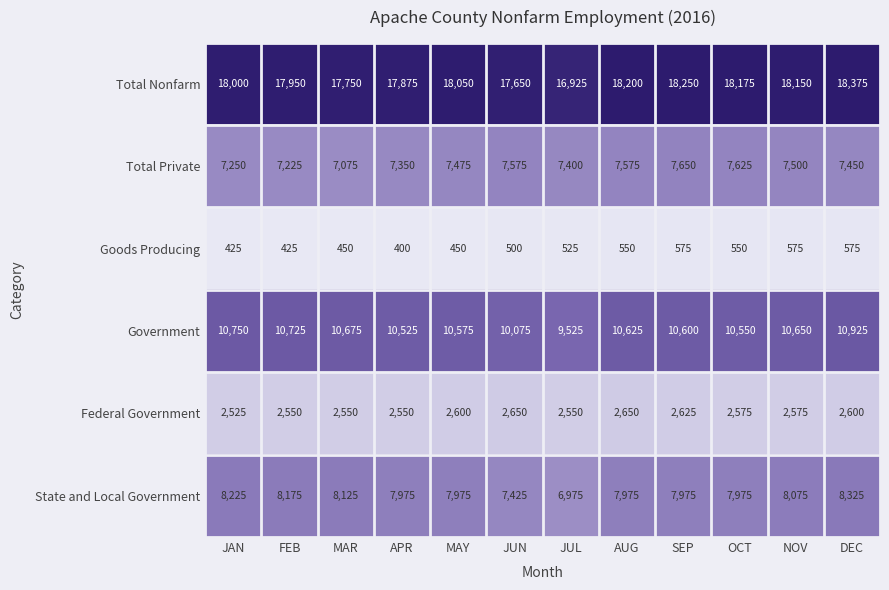

Which label corresponds to the largest value in the chart?

DEC